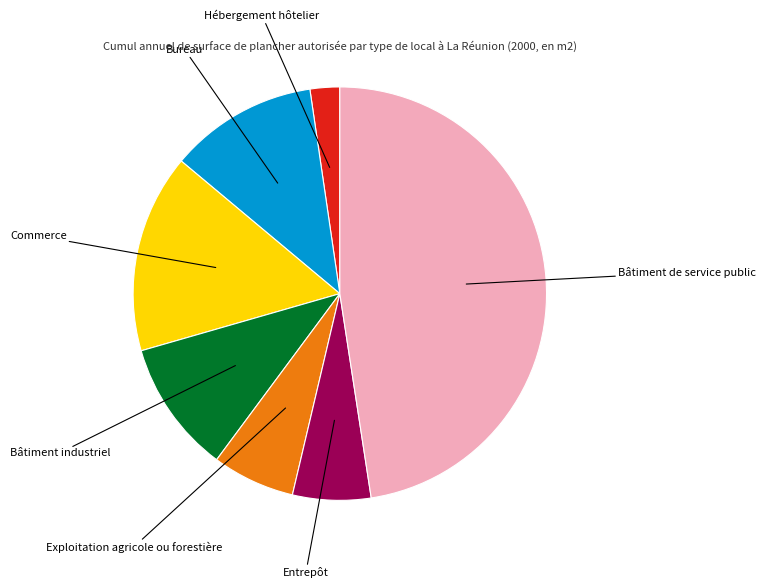

Is there any slice that represents more than half of the pie?

No